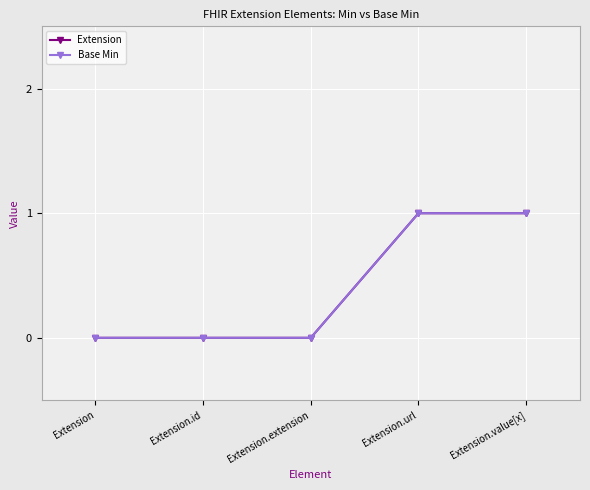

List the labels in order of Base Min value, largest first.

Extension.url, Extension.value[x], Extension, Extension.id, Extension.extension